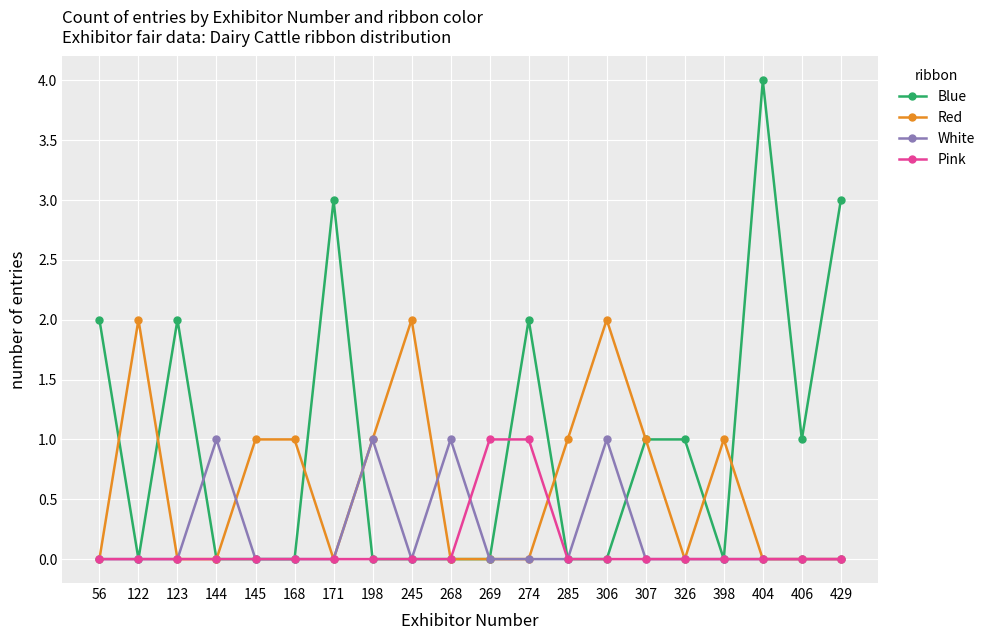

Is this an area chart (filled region under the line)?

No